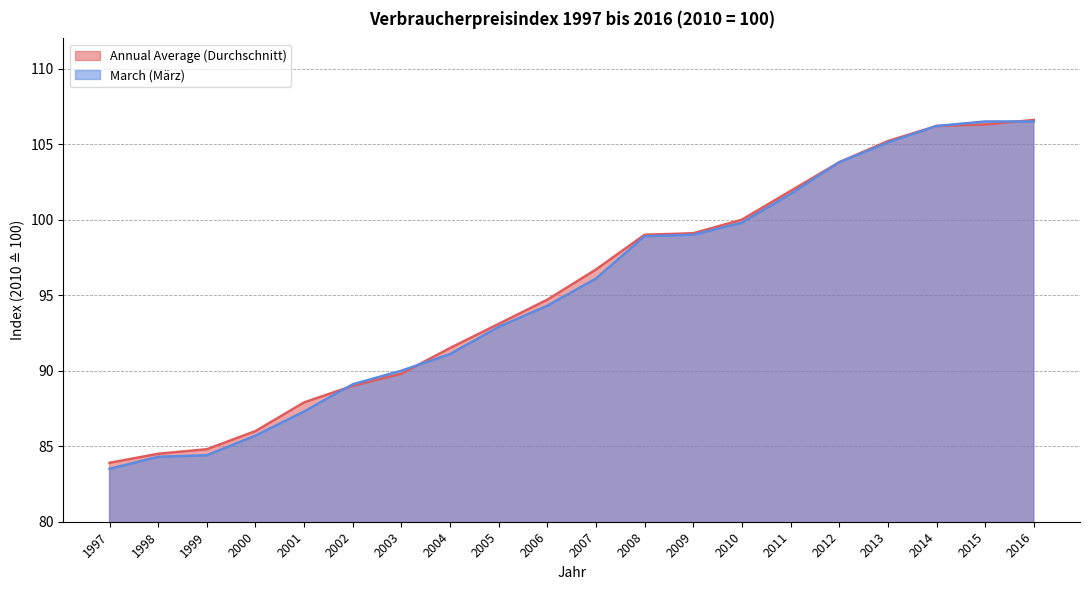

What is the value of the March (März) point at the 17th from the left?

105.1